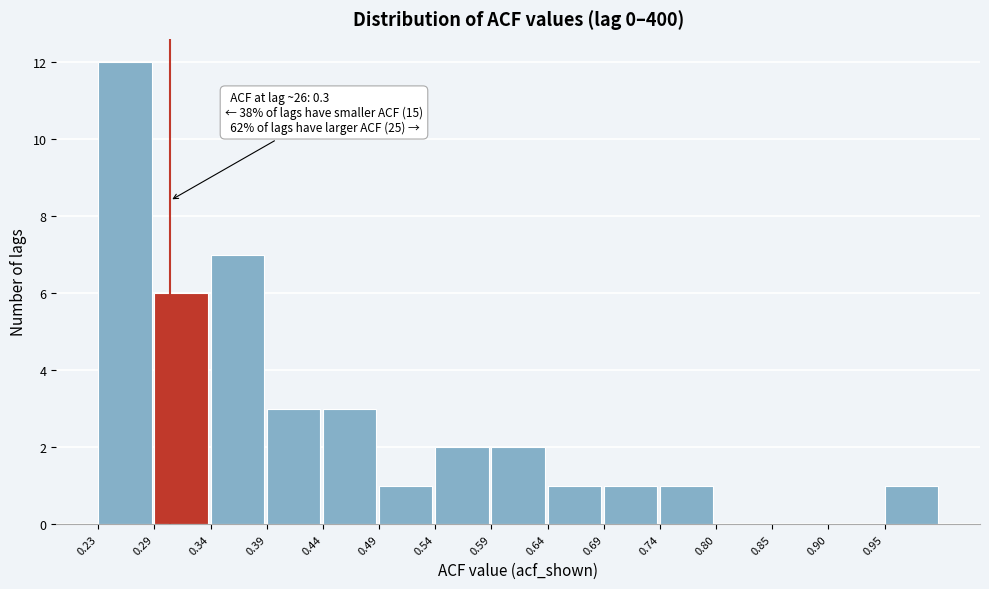

Over which range of the x-axis is the bar tallest?

0.235 to 0.286